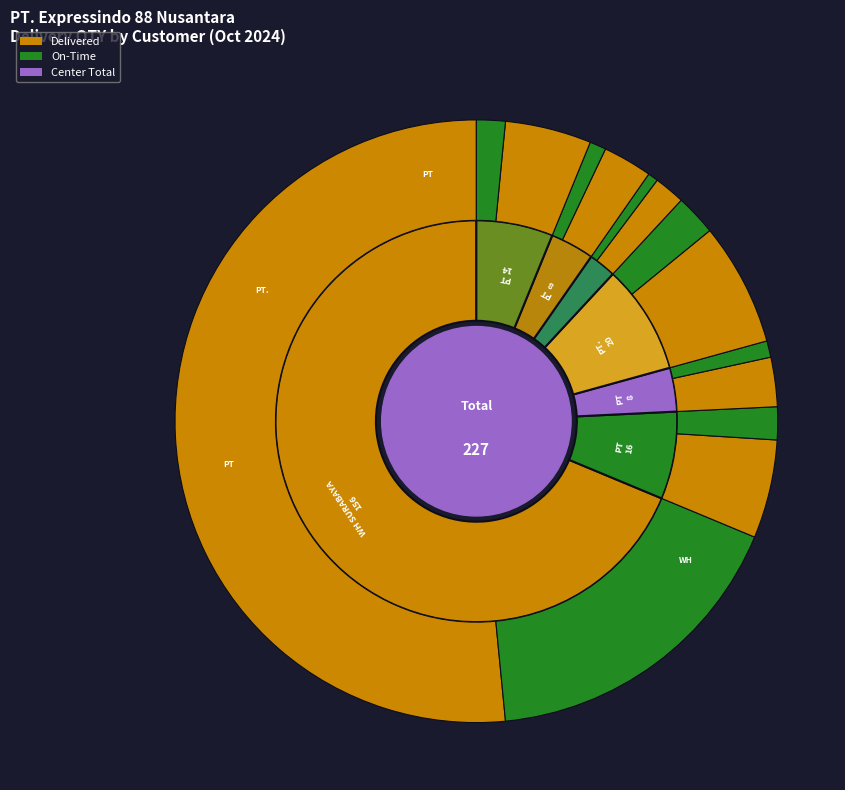

What is the change in value from PT GLOBAL DIGITAL NIAGA TBK to PT ALGHINZA SEJAHTERA?

-3